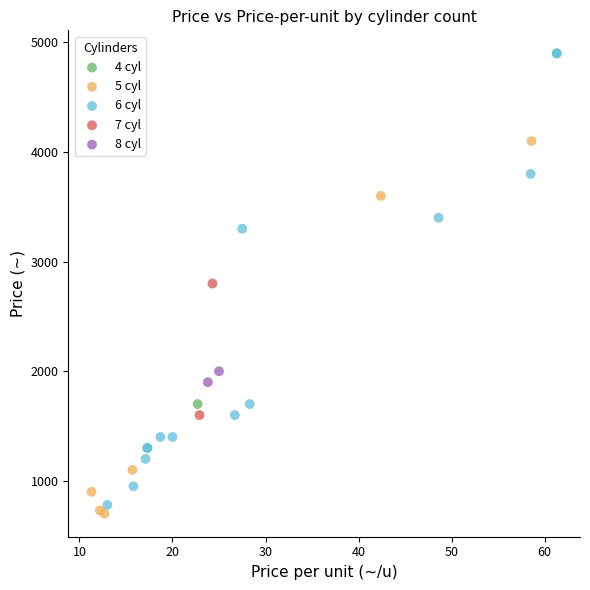

What are all the series names shown in the legend?

4 cyl, 5 cyl, 6 cyl, 7 cyl, 8 cyl